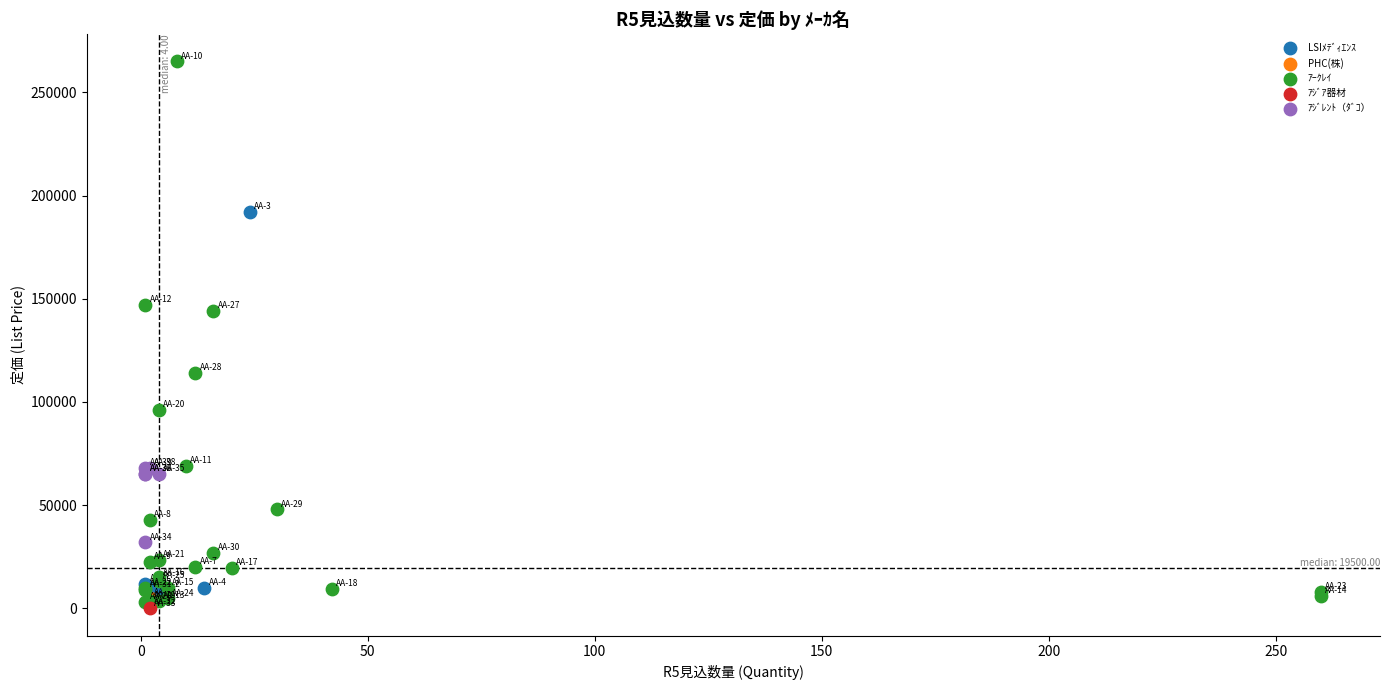

What are all the series names shown in the legend?

LSIﾒﾃﾞｨｴﾝｽ, PHC(株), ｱｰｸﾚｲ, ｱｼﾞｱ器材, ｱｼﾞﾚﾝﾄ（ﾀﾞｺ）